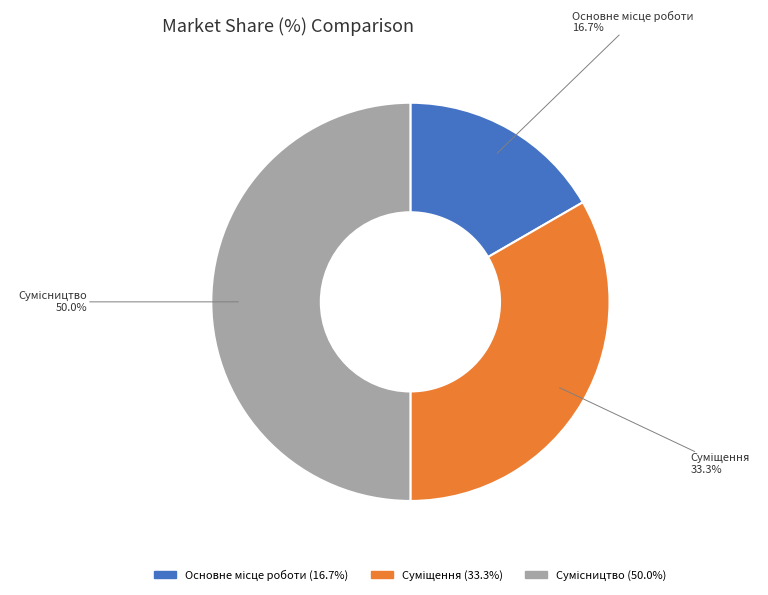

Count the number of slices in the pie.

3